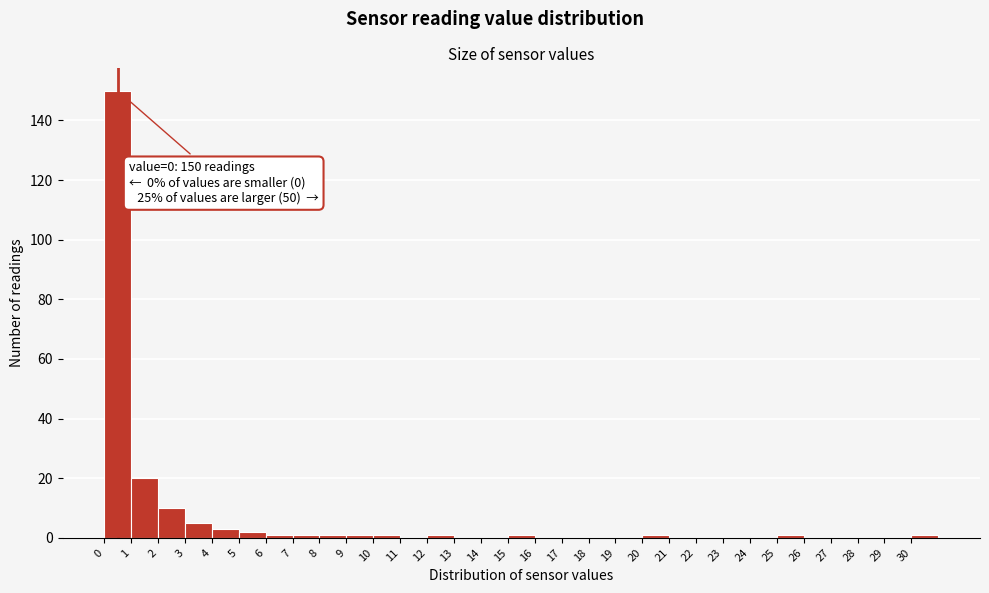

Over which range of the x-axis is the bar tallest?

0 to 1